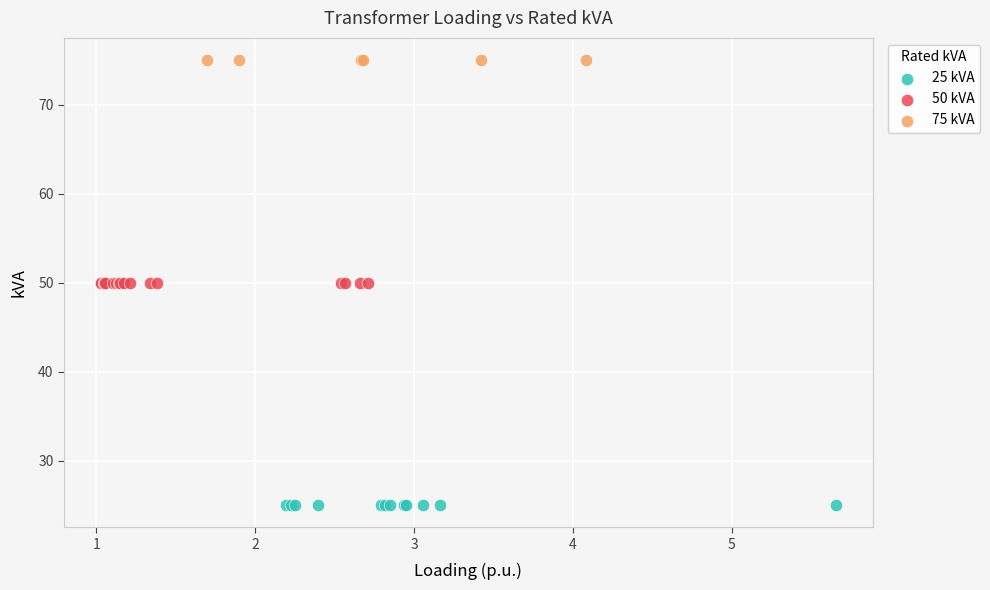

What are all the series names shown in the legend?

25 kVA, 50 kVA, 75 kVA